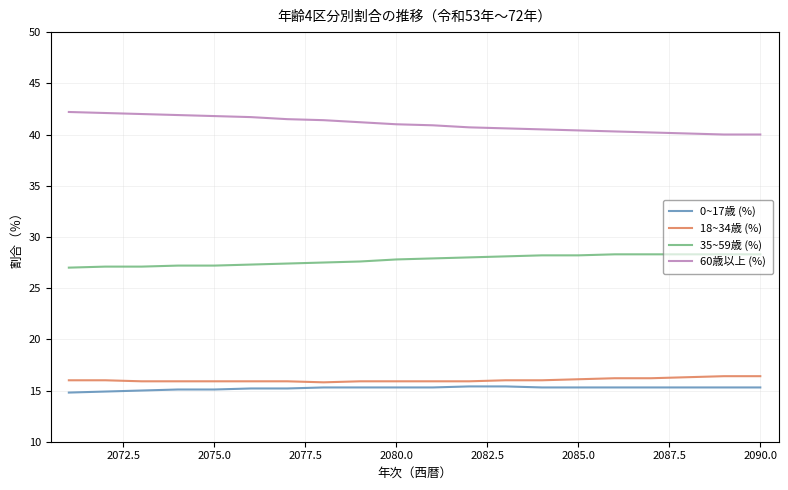

What are all the series names shown in the legend?

0~17歳 (%), 18~34歳 (%), 35~59歳 (%), 60歳以上 (%)